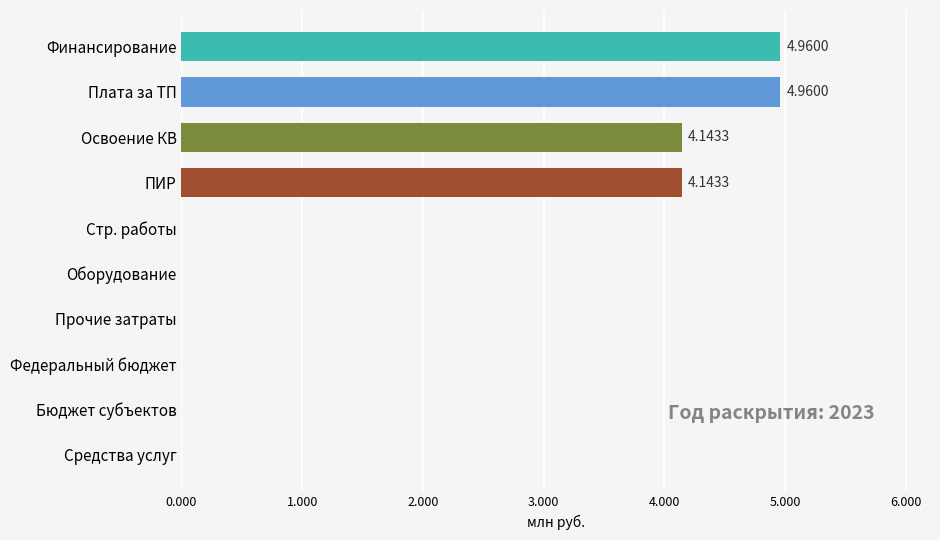

What is the sum of the values at Освоение КВ and Оборудование?

4.1